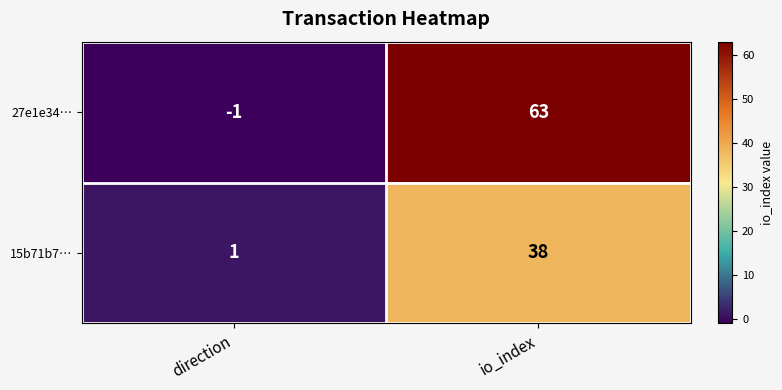

Which series changed the most between direction and io_index?

27e1e34…